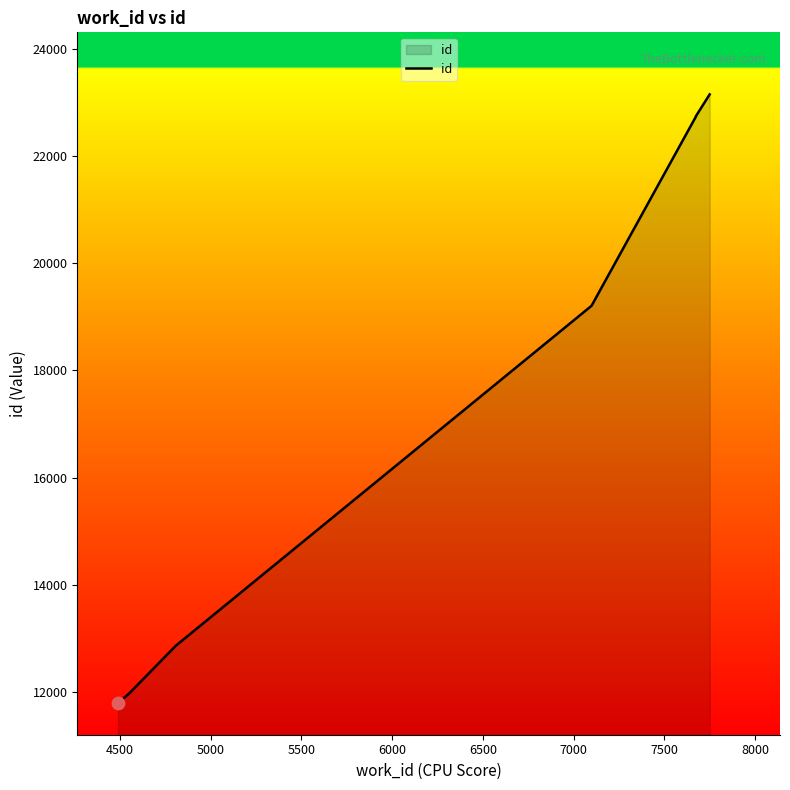

Approximately how many times larger is the value at 5000 compared to 7500?

0.6